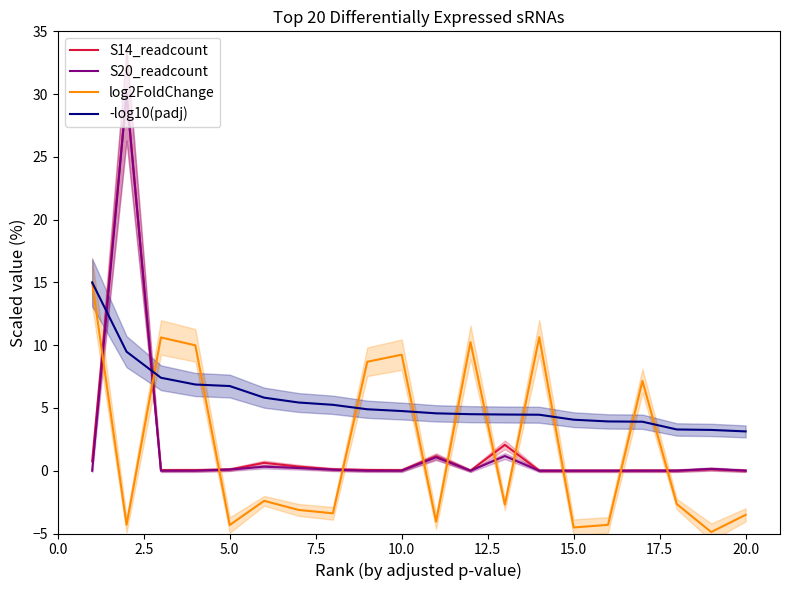

Reading left to right, extract all data points from this chart.

S14_readcount: 0.8	30.0	0.0	0.0	0.1	0.6	0.3	0.1	0.1	0.0	1.2	0.0	2.1	0.0	0.0	0.0	0.0	0.0	0.1	0.0
S20_readcount: 0.0	30.0	0.0	0.0	0.1	0.3	0.2	0.1	0.0	0.0	1.1	0.0	1.2	0.0	0.0	0.0	0.0	0.0	0.1	0.0
log2FoldChange: 15.0	-4.3	10.6	10.0	-4.3	-2.4	-3.1	-3.4	8.7	9.2	-4.1	10.2	-2.7	10.6	-4.5	-4.3	7.2	-2.7	-4.9	-3.5
-log10(padj): 15.0	9.5	7.4	6.9	6.7	5.8	5.4	5.3	4.9	4.8	4.6	4.5	4.5	4.5	4.1	3.9	3.9	3.3	3.3	3.1